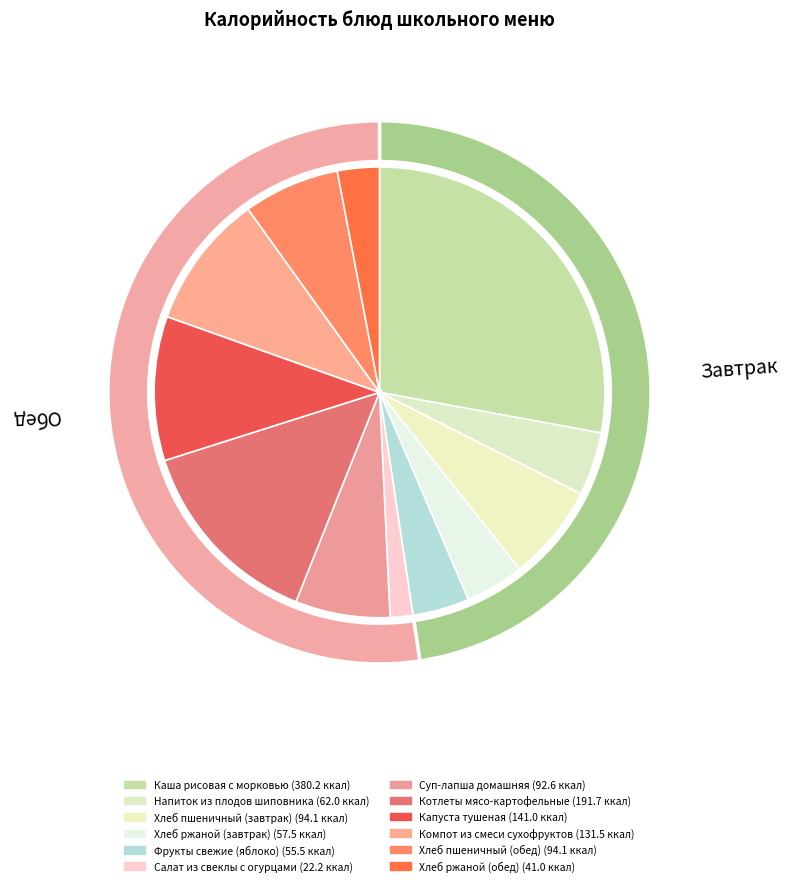

Do Фрукты свежие (яблоко) and Суп-лапша домашняя together represent more than half of the pie?

No